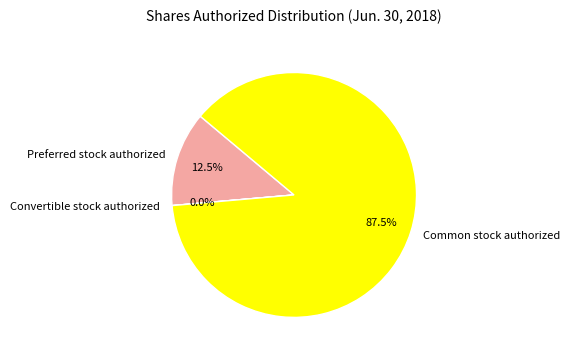

What is the majority slice?

Common stock authorized